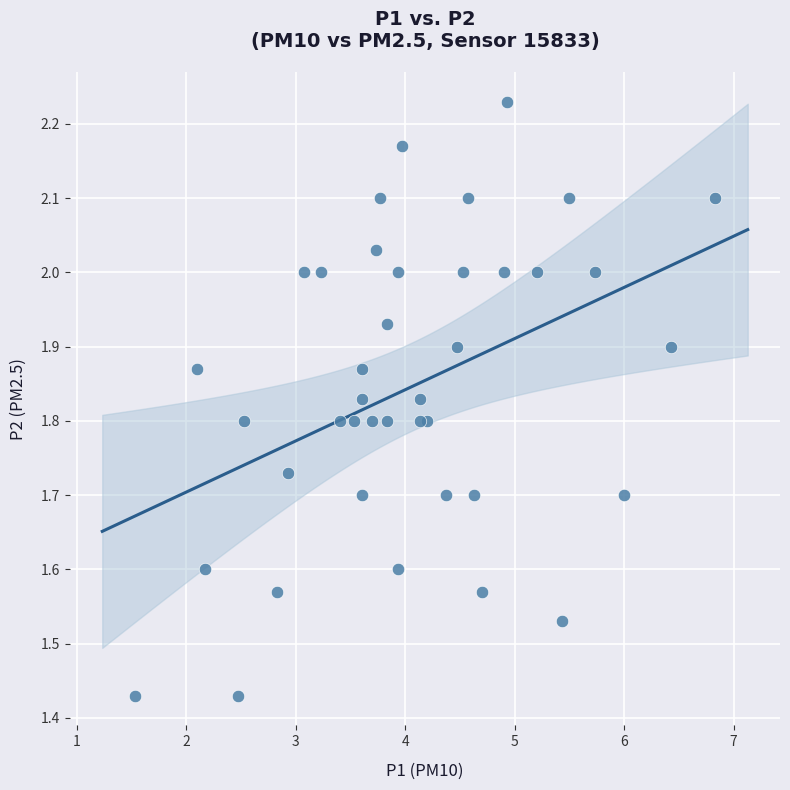

What is the range of X values (max minus min)?

5.3